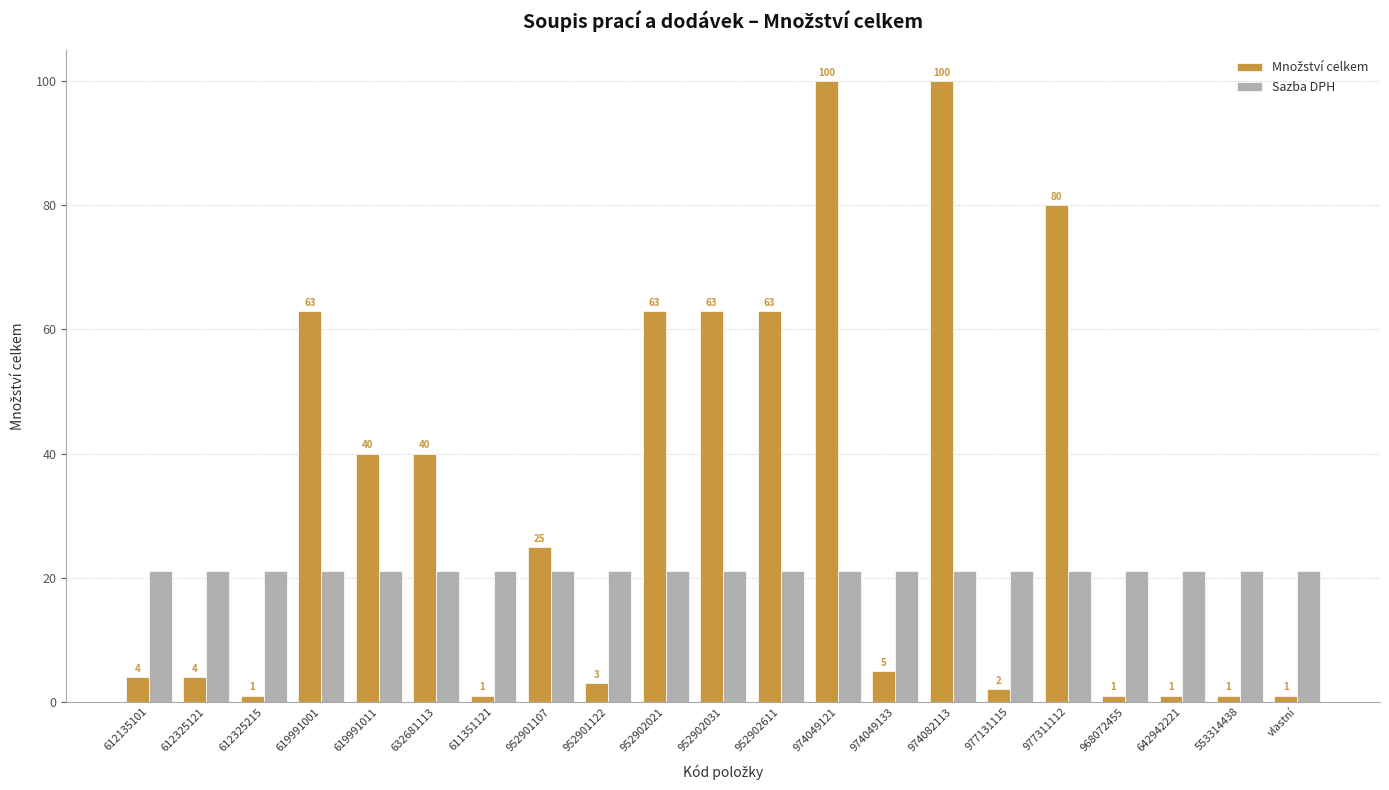

How many series are shown in this chart?

2